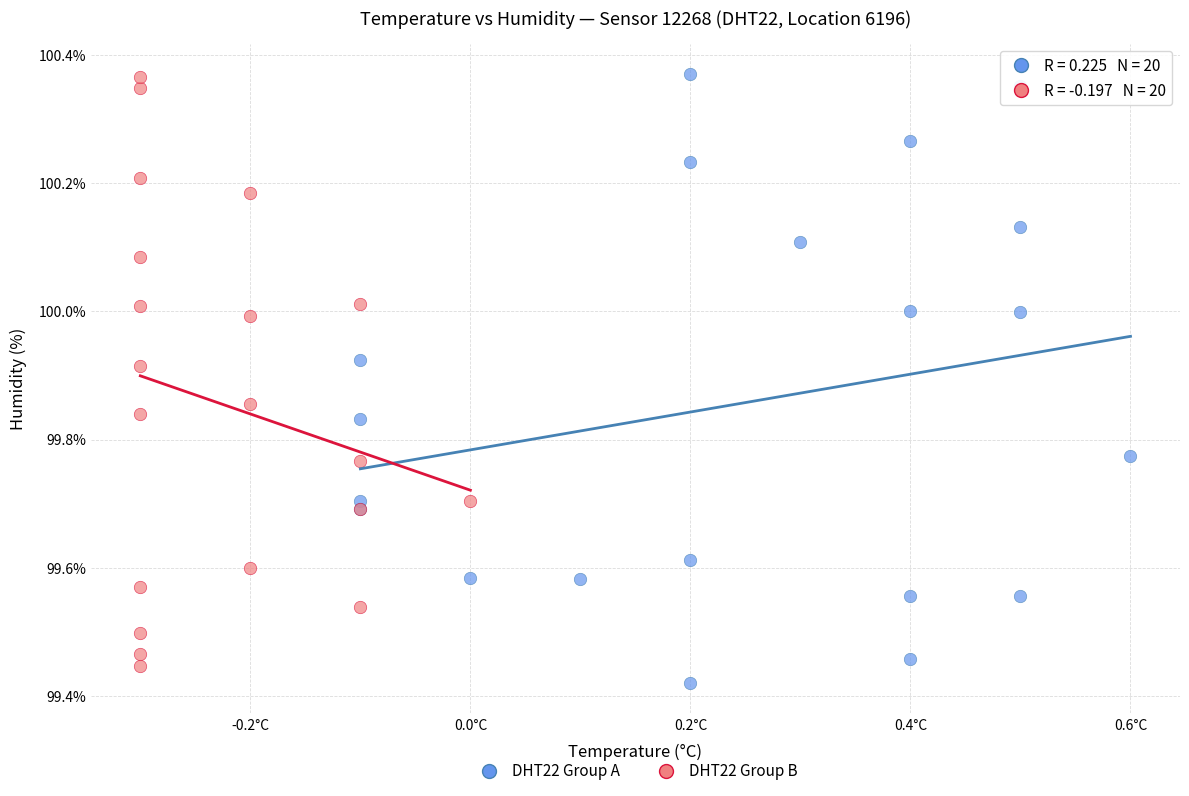

Which series contains the lowest Y value?

DHT22 Group A